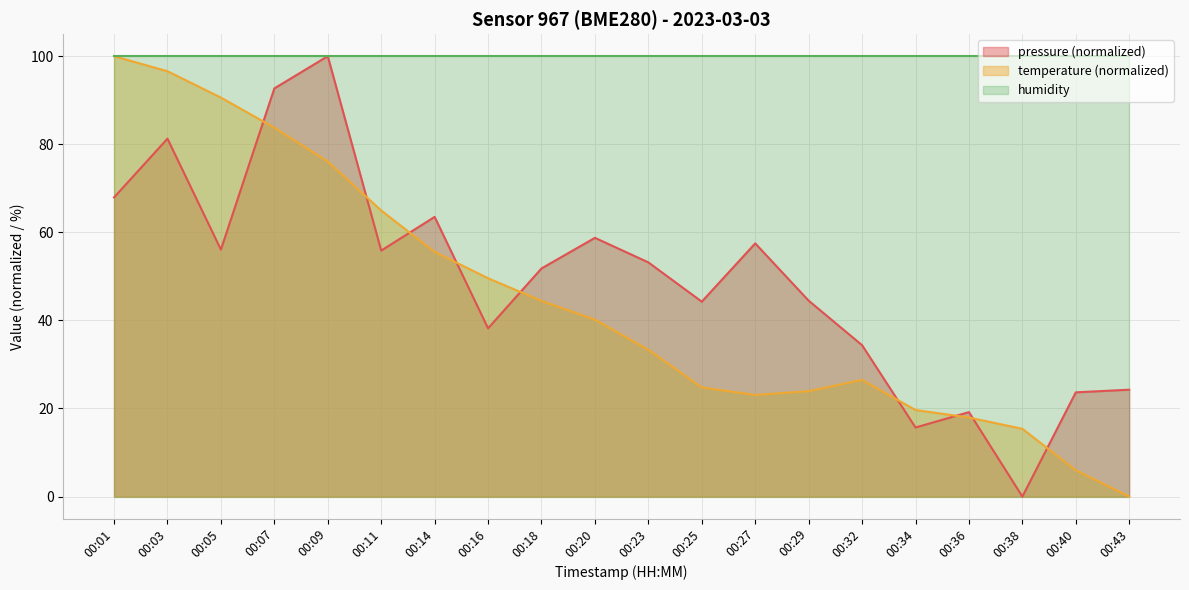

Is it true that temperature equals 90.6 at 00:05?

True